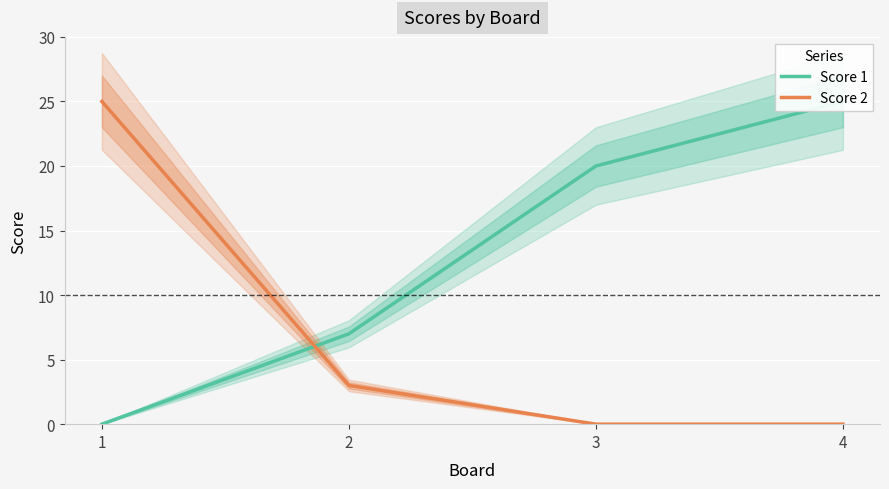

Reading left to right, extract all data points from this chart.

Score 1: 0	7	20	25
Score 2: 25	3	0	0